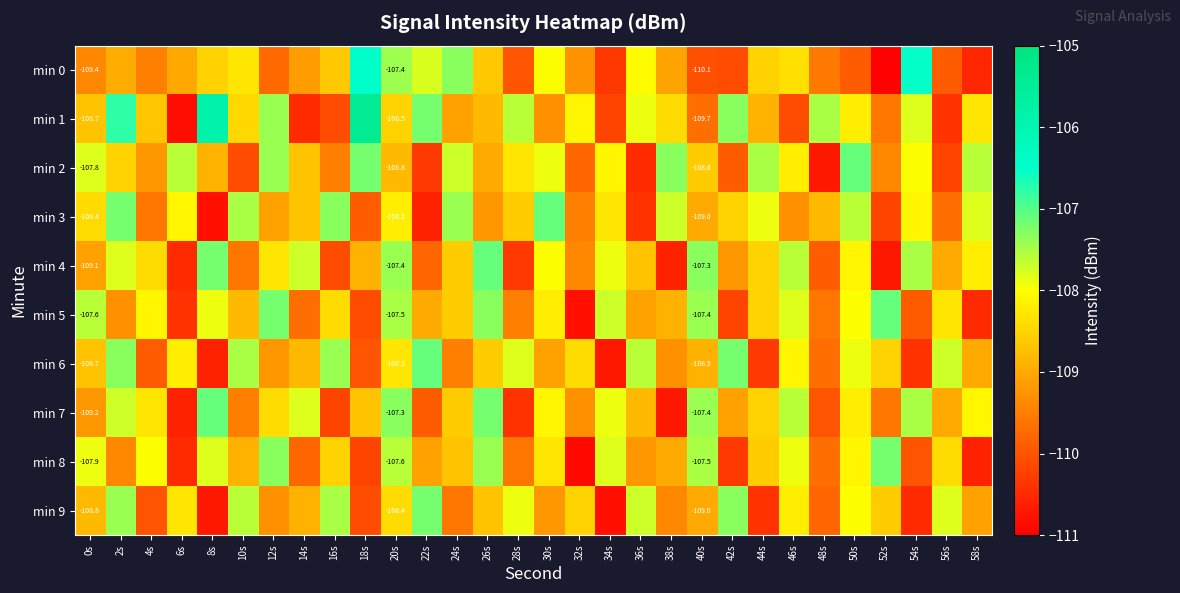

Where does the min 6 series first go above -108?

2s